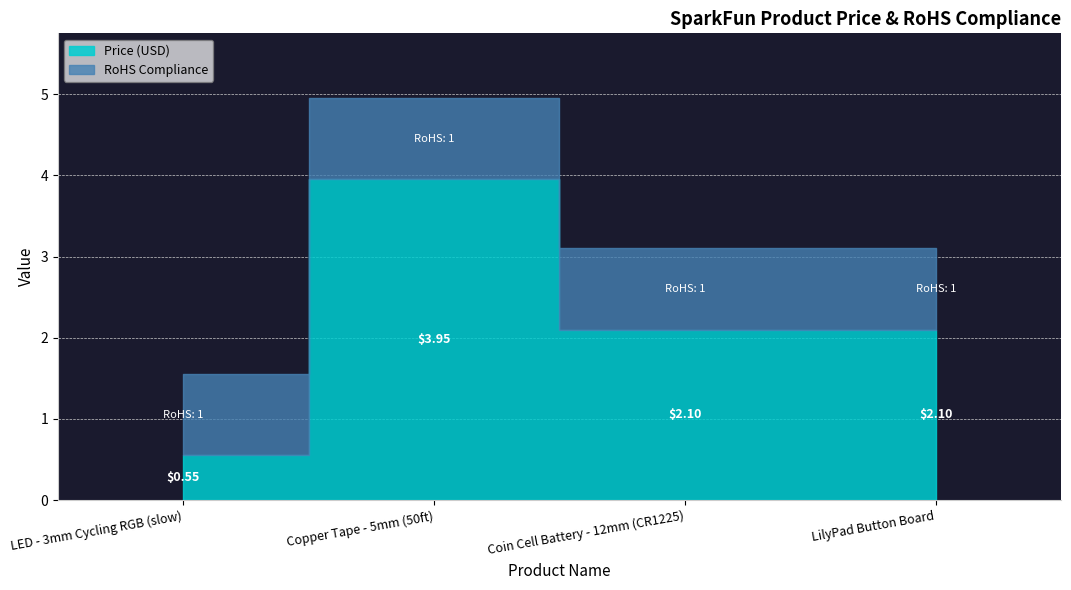

How many lines are shown in the chart?

2